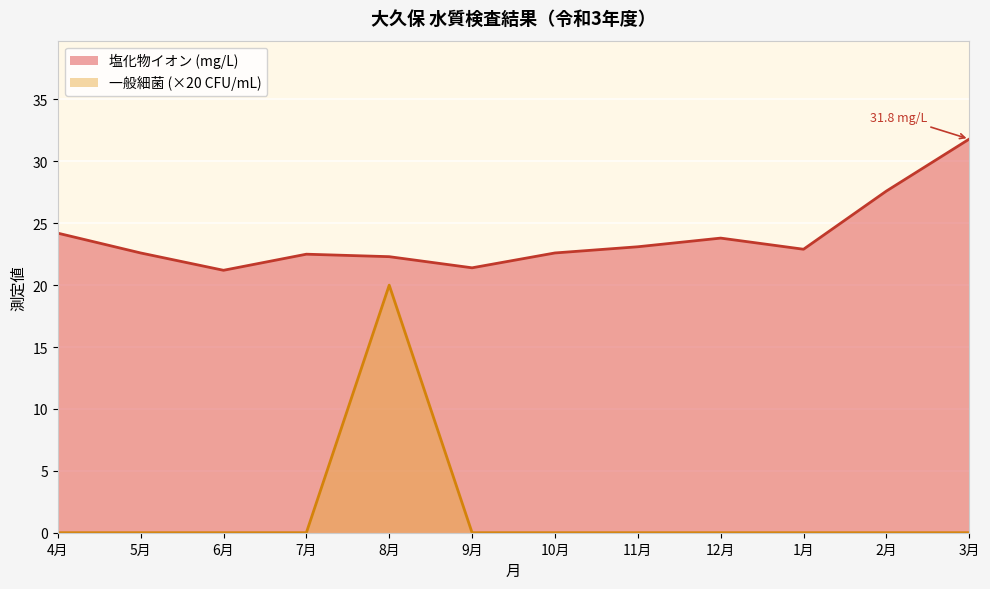

Which category has the highest value across all series?

3月